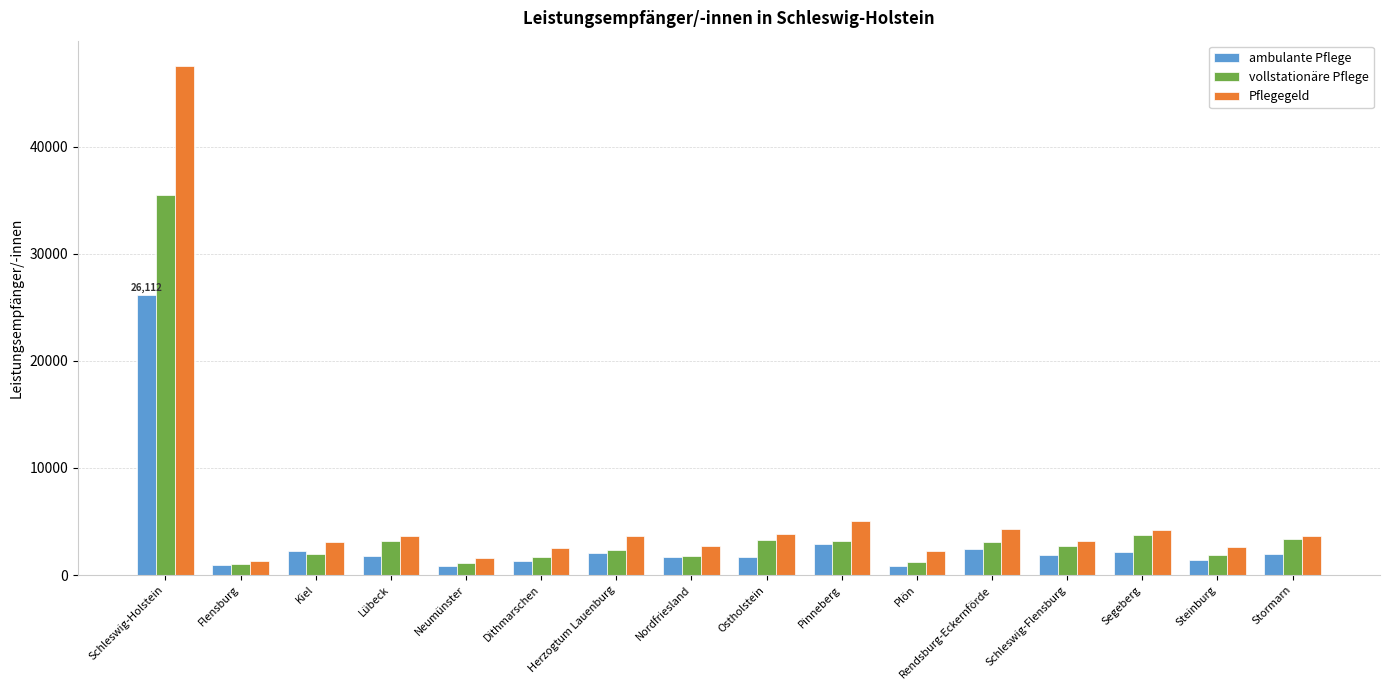

At how many categories does at least one series exceed 41236?

1